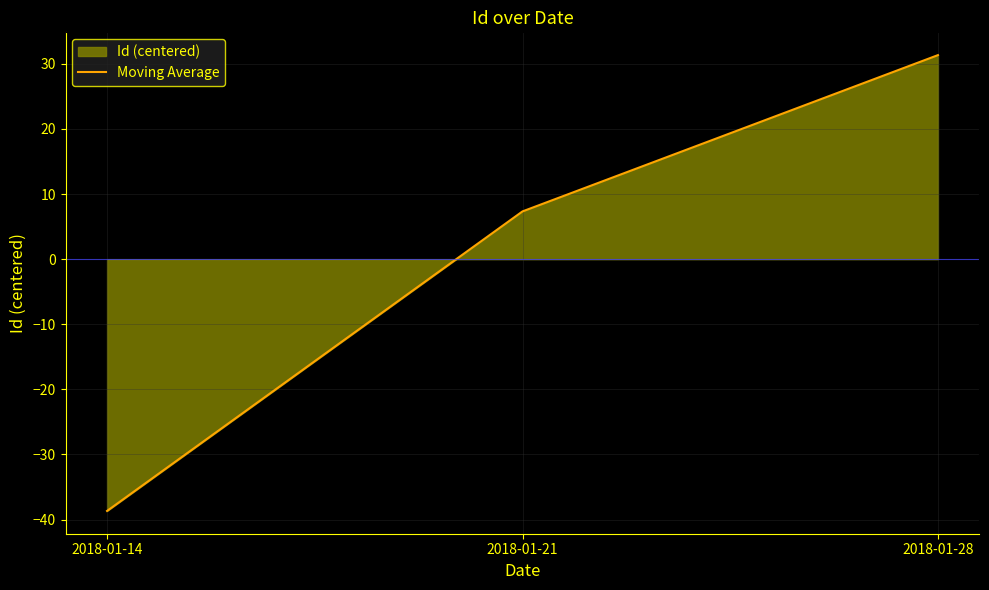

Does the chart display data point markers on the line(s)?

No